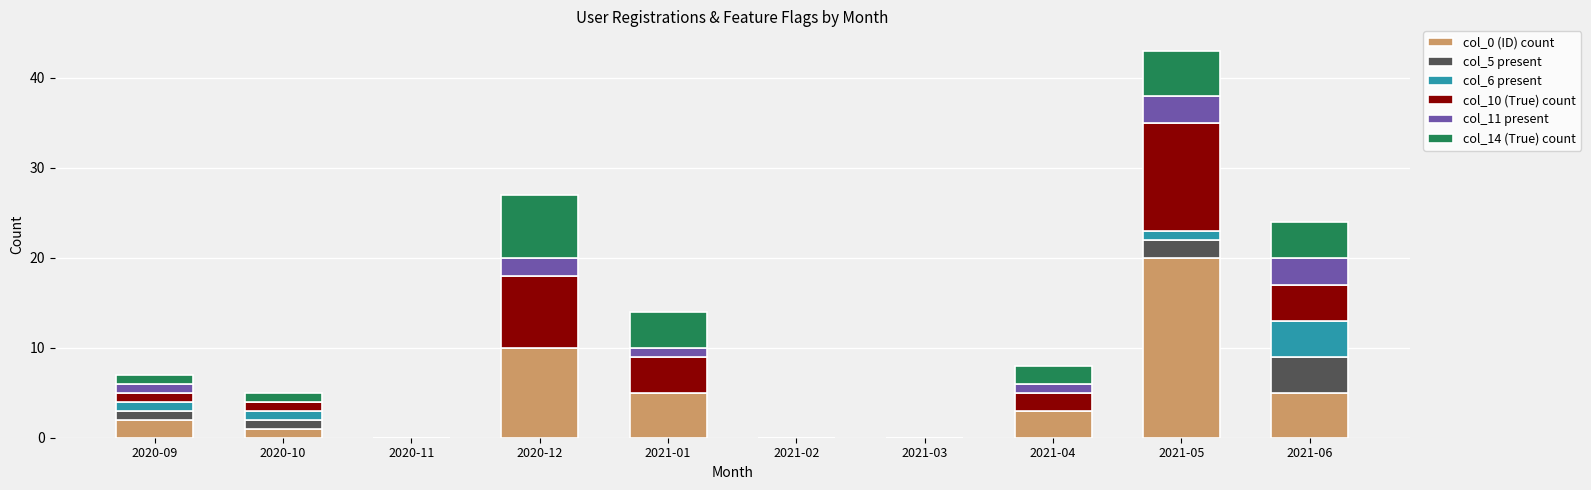

True or false: col_0 (ID) count has a value of 7 at 2021-06.

False